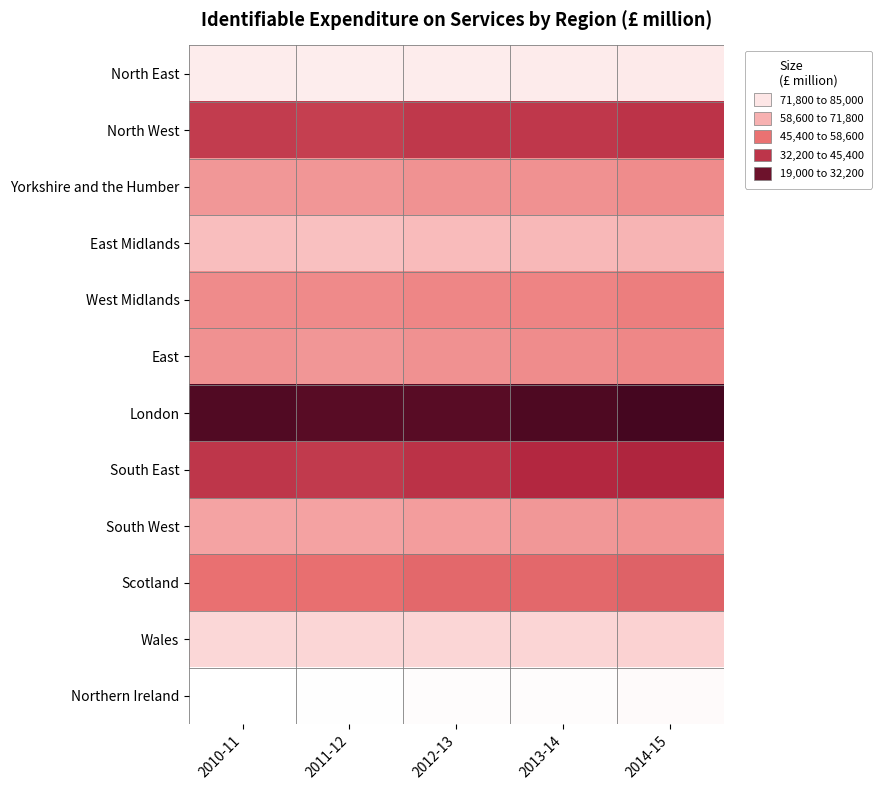

What is the difference between the highest and lowest values at 2014-15?

63584